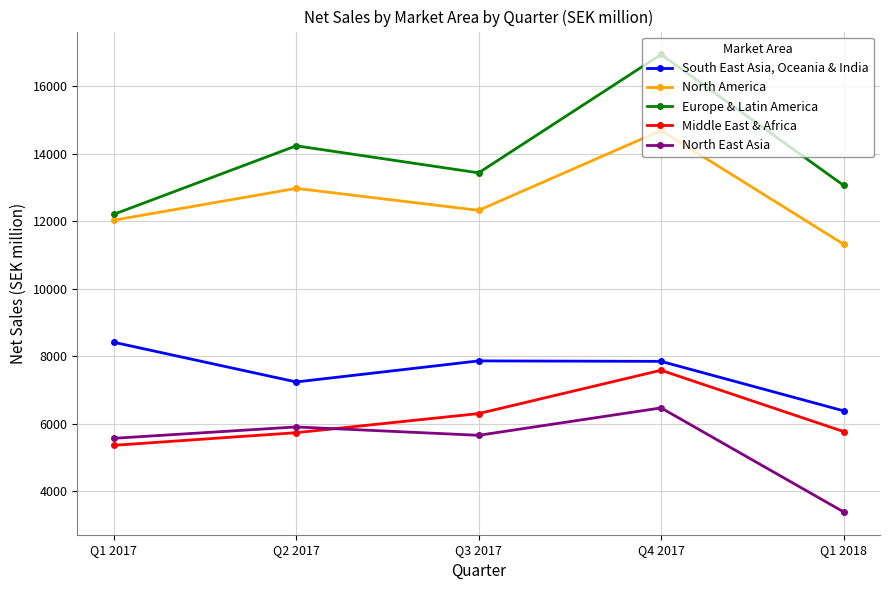

What is the label of the 1st point from the left?

Q1 2017